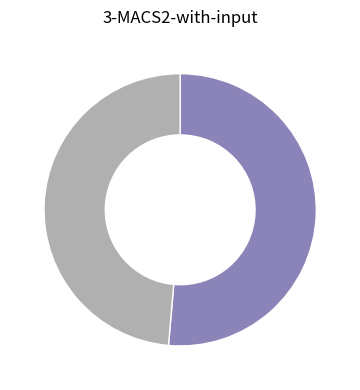

Is there a majority slice in this chart?

Yes